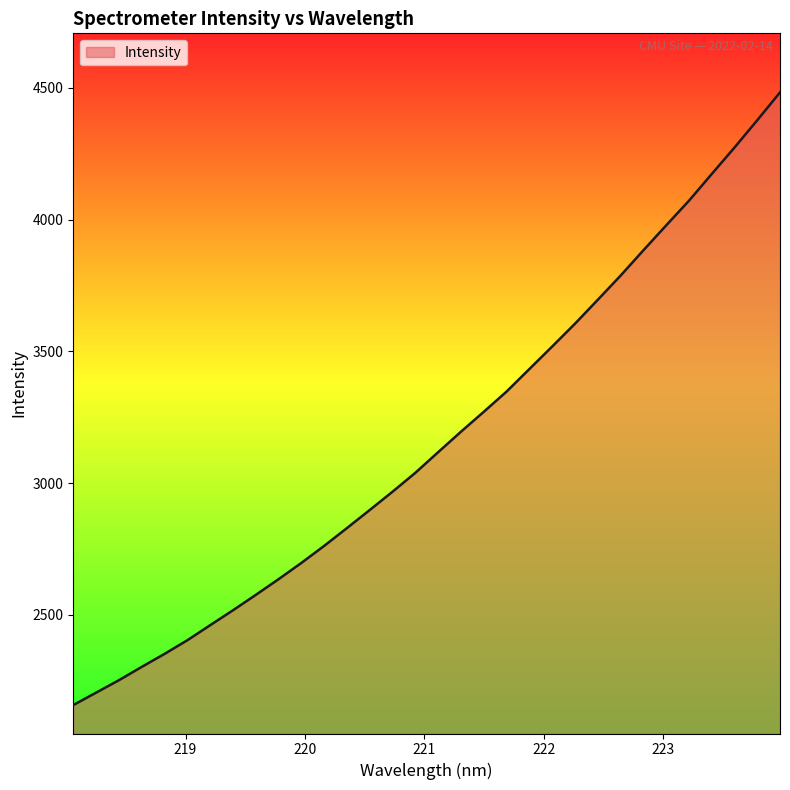

What is the minimum value shown in the chart?

2157.3